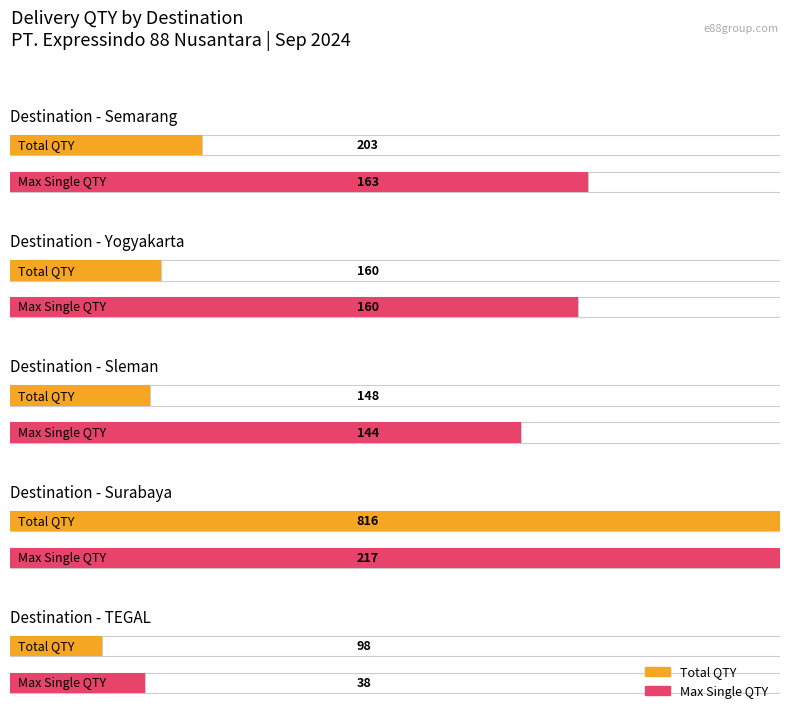

What is the label of the 22nd bar from the right?

Sleman